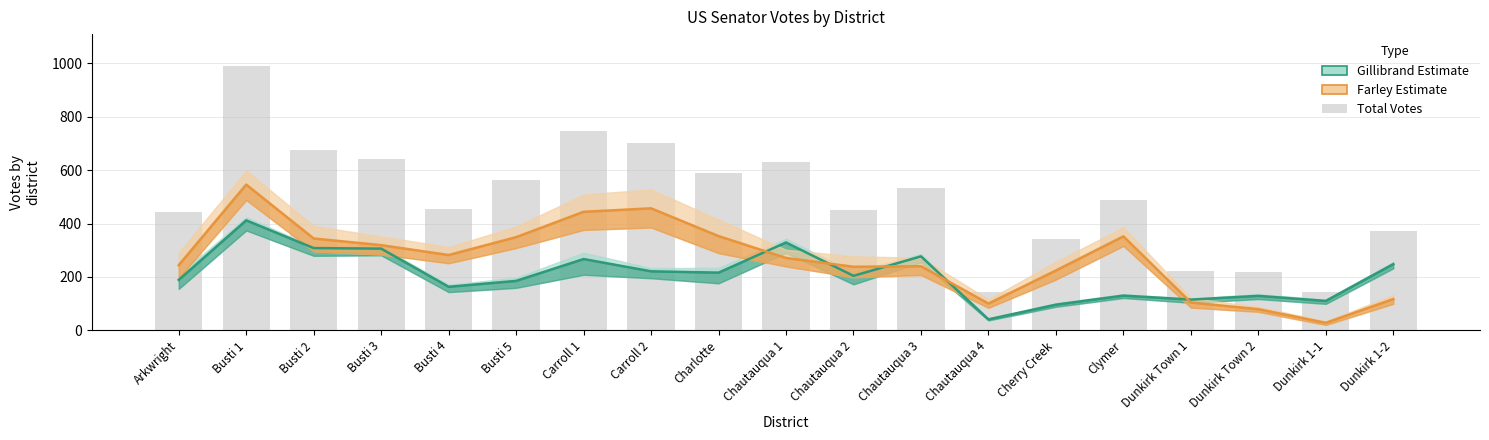

Are the bars grouped side by side (vs. stacked)?

Yes